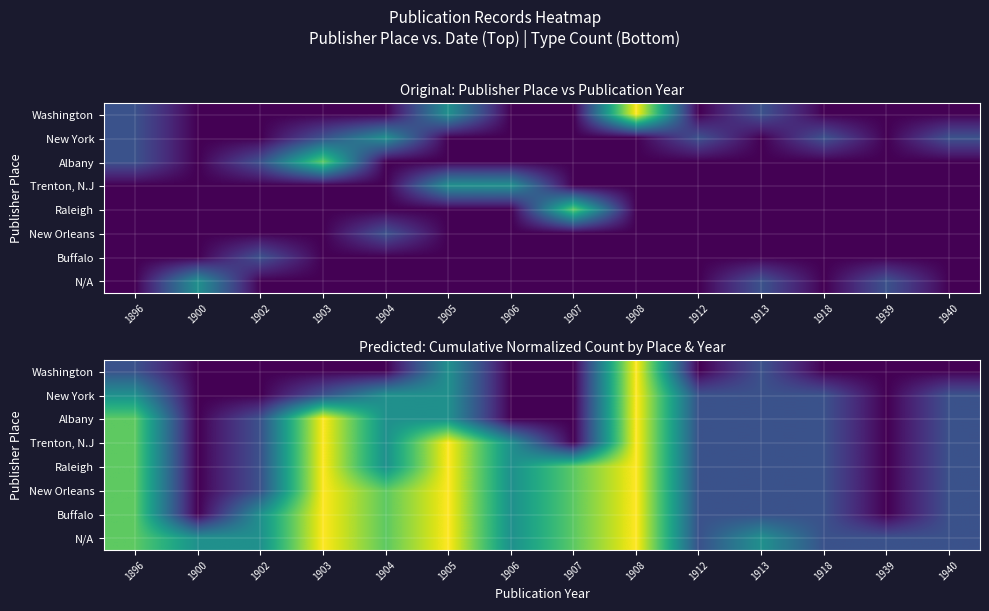

Rank the categories by New York value from lowest to highest.

1900, 1902, 1906, 1907, 1939, 1903, 1912, 1913, 1918, 1940, 1896, 1904, 1905, 1908